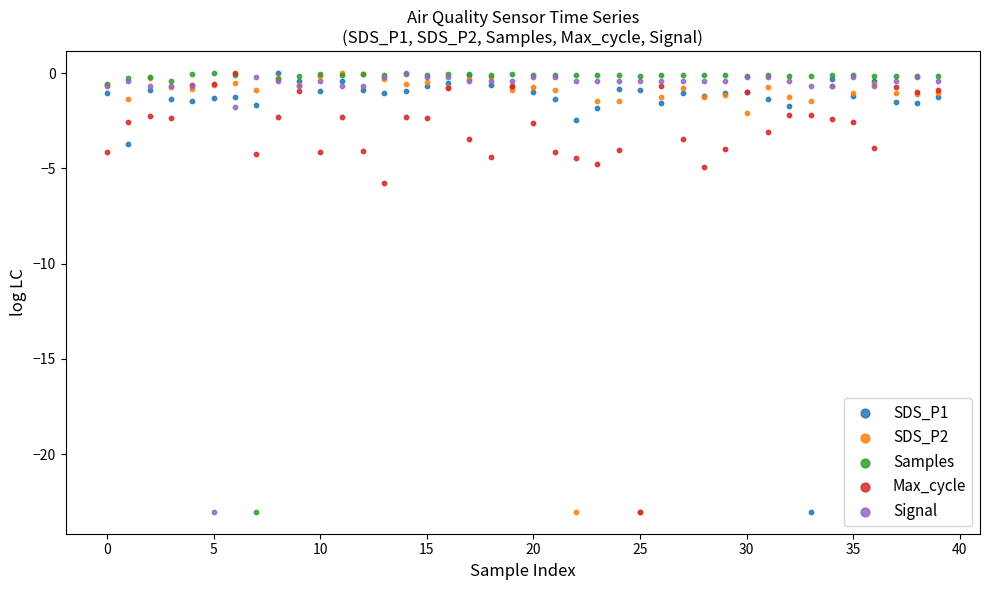

In the Signal series, what Y value is closest to -11?

-1.8